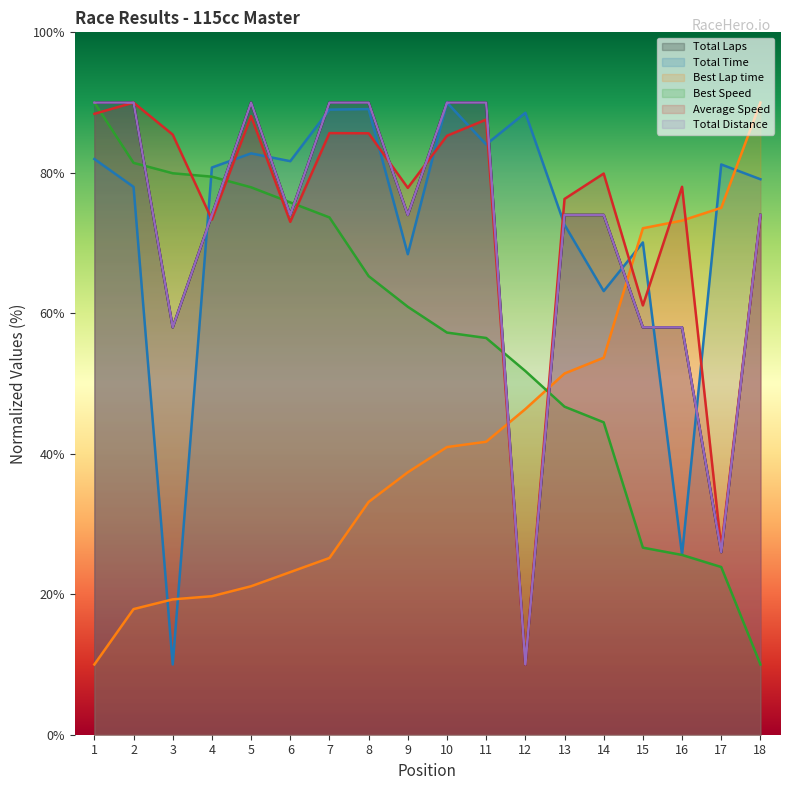

Between 15 and 12, which is larger?

15